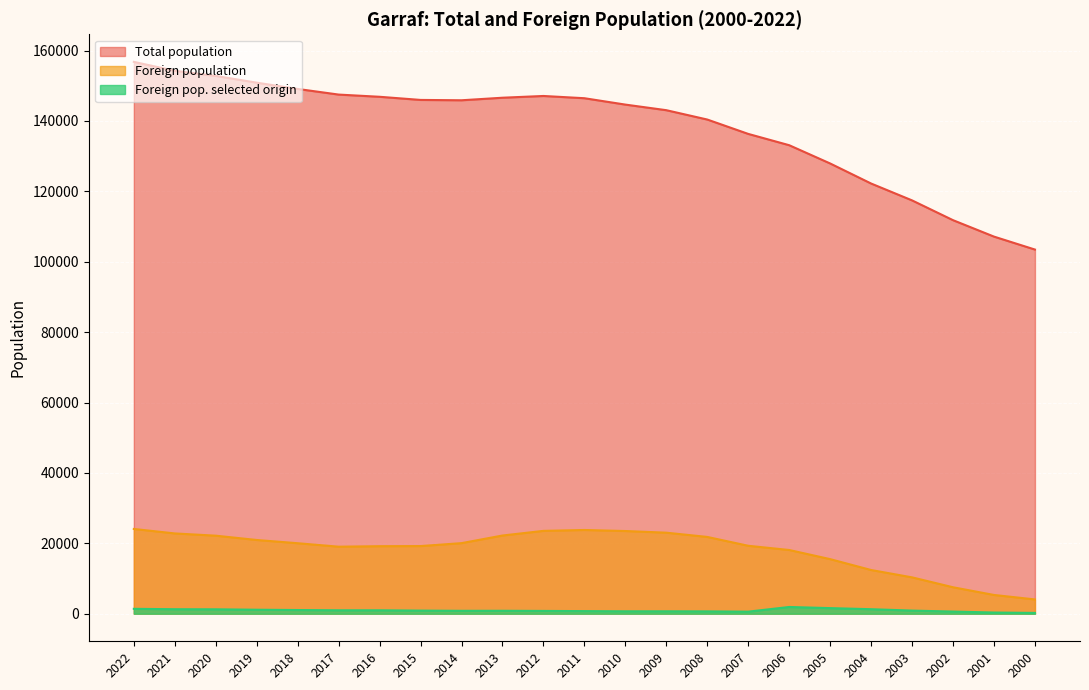

In Foreign pop. selected origin, how many points are higher than both neighbors (excluding endpoints)?

3